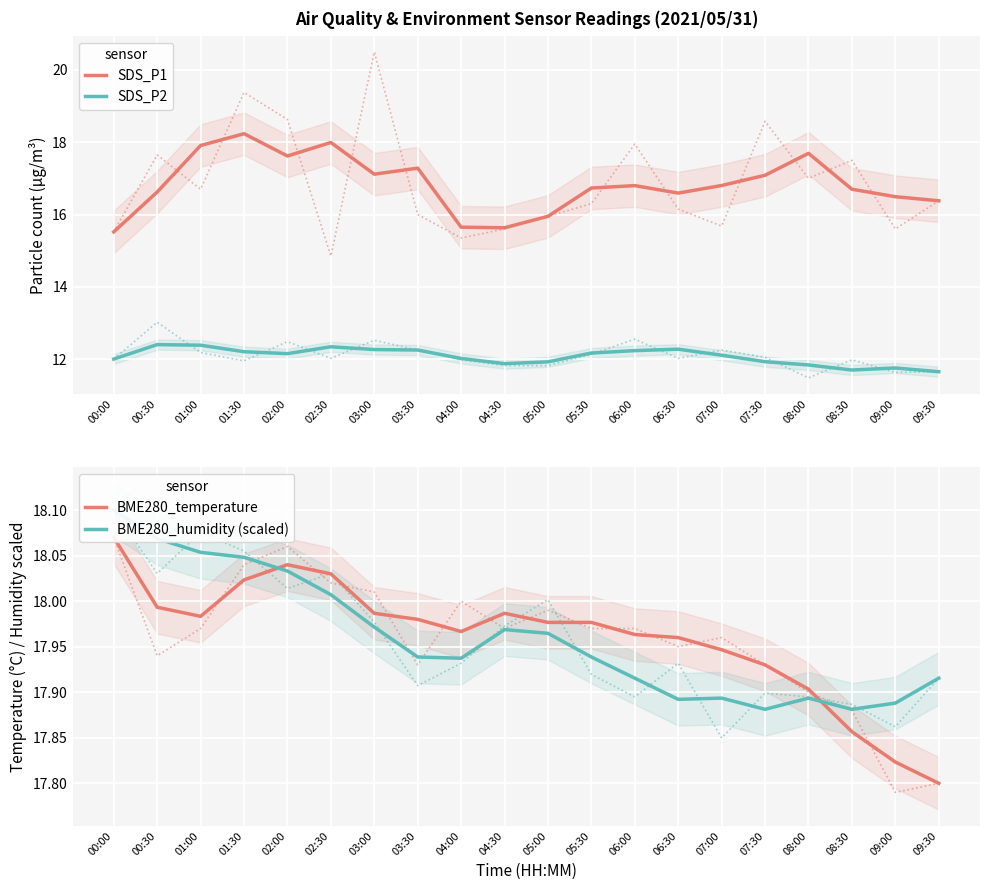

Between 07:00 and 02:00, which is larger?

02:00